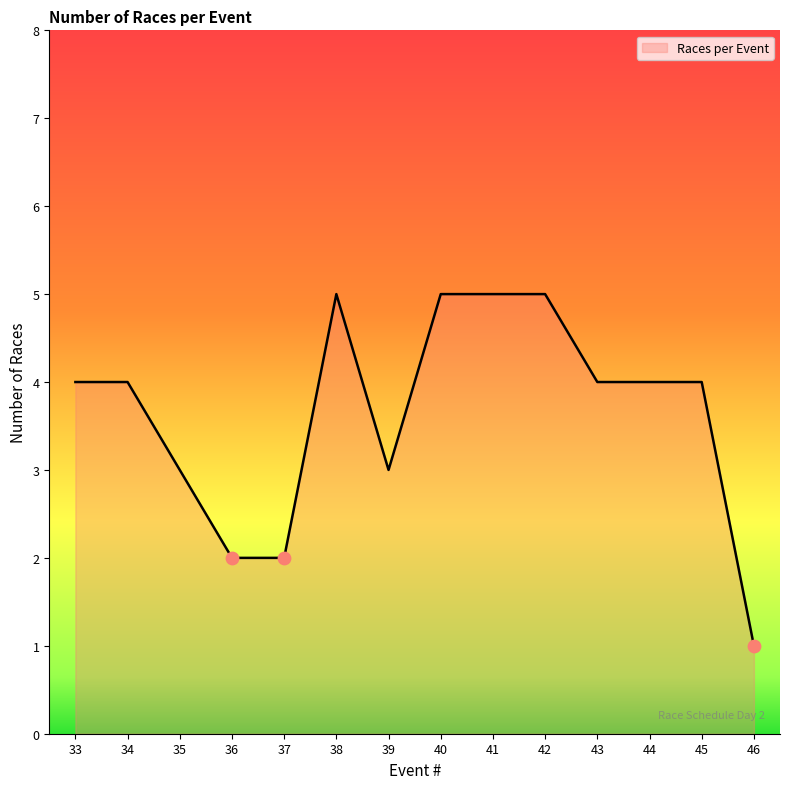

Approximately how many times larger is the value at 40 compared to 46?

5.0